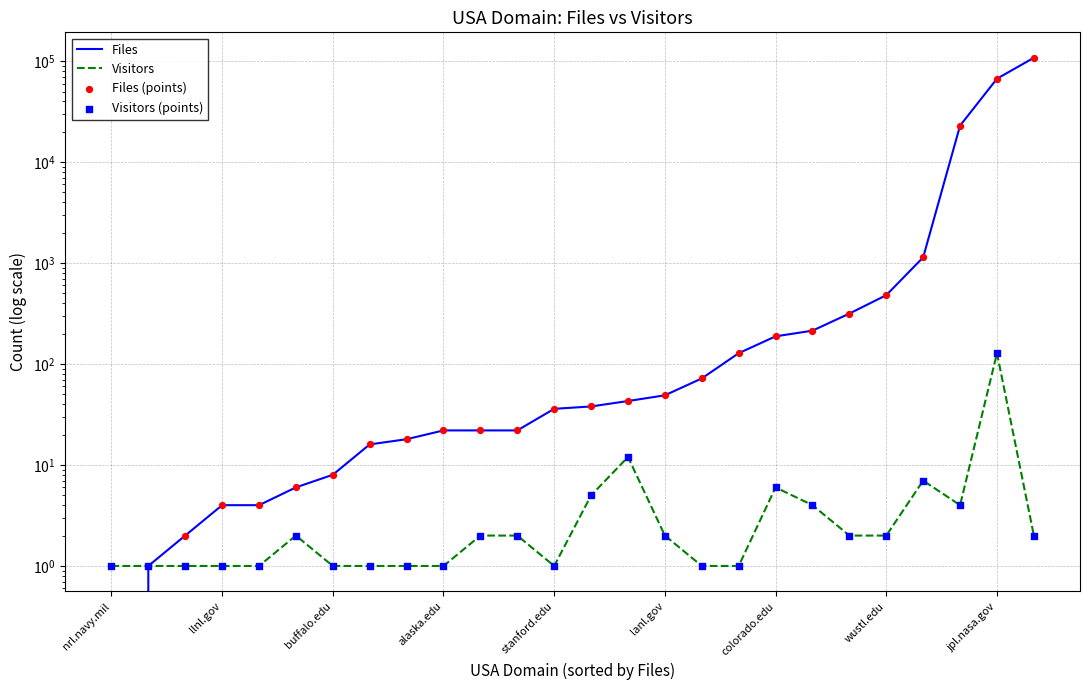

Which series has the largest total across all categories?

Files